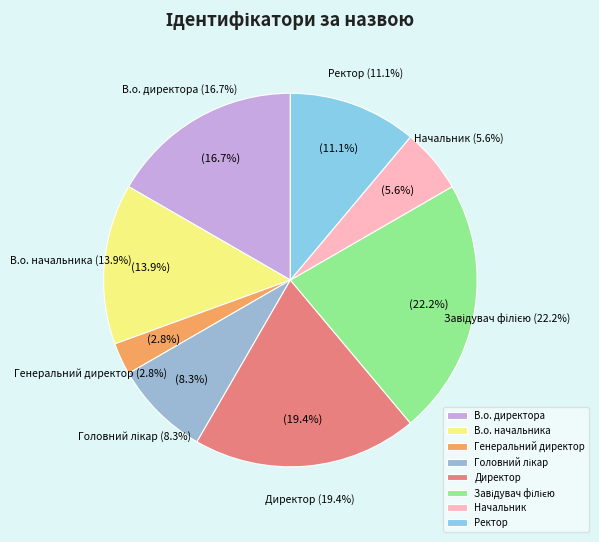

The В.о. директора slice represents 25% of the pie. True or false?

False